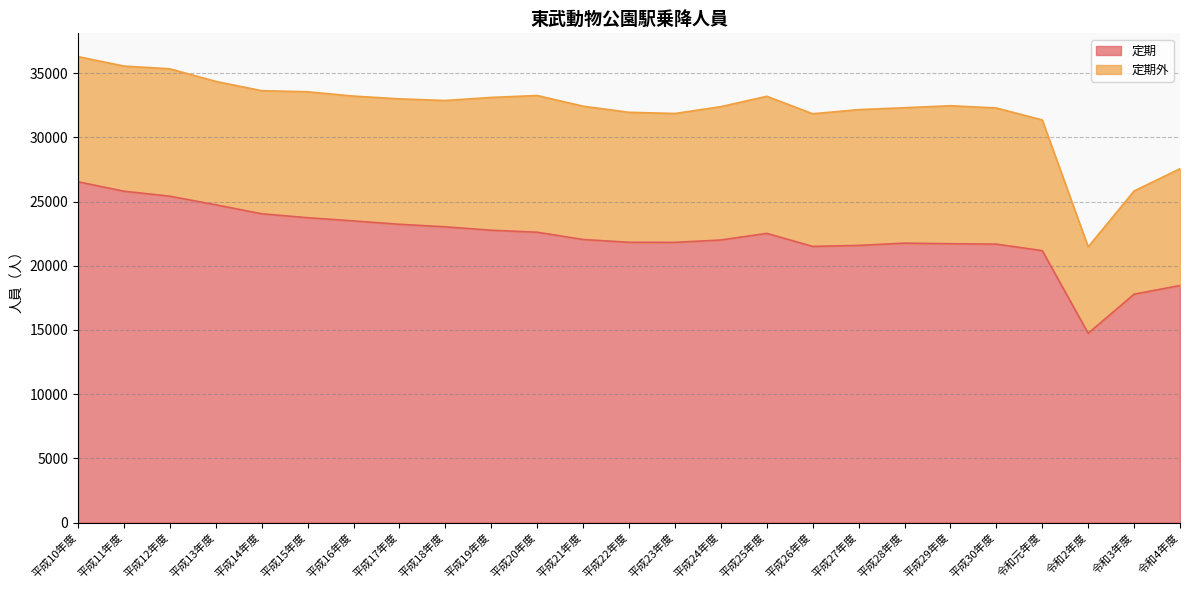

What position from the right is 平成17年度?

18